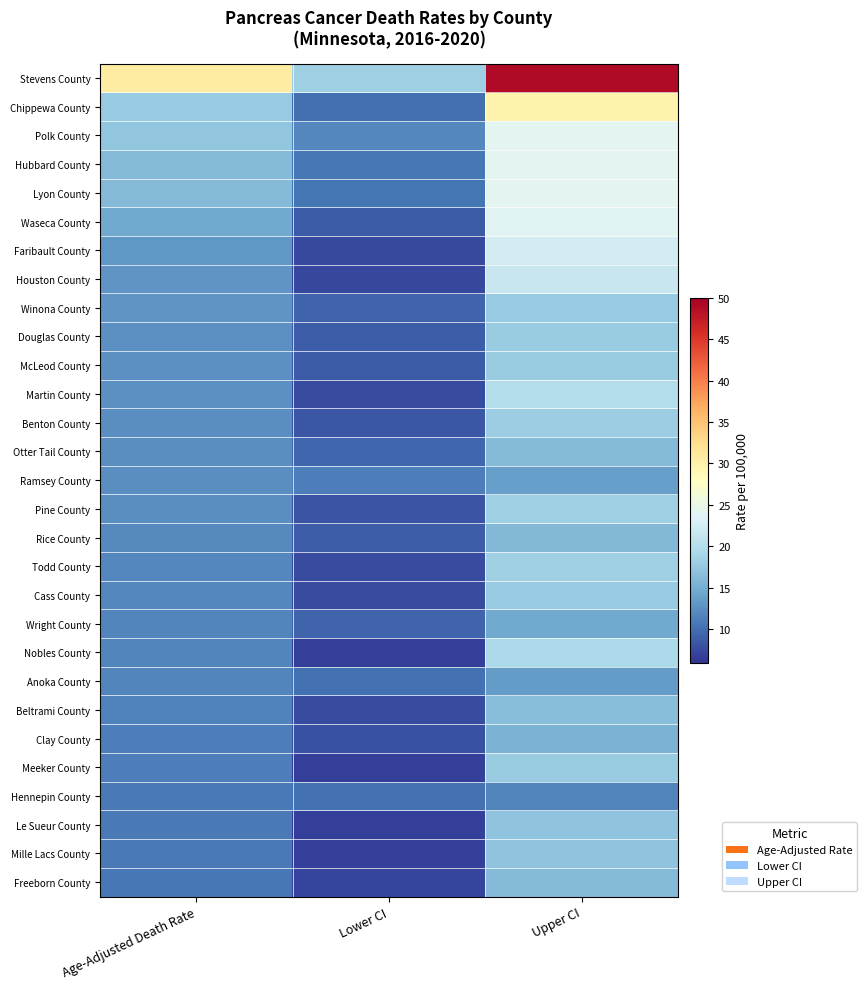

Reading left to right, extract all data points from this chart.

Stevens County: Age-Adjusted Death Rate=30.6	Lower CI=18.3	Upper CI=48.8
Chippewa County: Age-Adjusted Death Rate=17.7	Lower CI=10.1	Upper CI=29.7
Polk County: Age-Adjusted Death Rate=17.2	Lower CI=11.9	Upper CI=24.1
Hubbard County: Age-Adjusted Death Rate=16.2	Lower CI=10.8	Upper CI=24.1
Lyon County: Age-Adjusted Death Rate=16.2	Lower CI=10.5	Upper CI=24.2
Waseca County: Age-Adjusted Death Rate=14.7	Lower CI=8.6	Upper CI=23.9
Faribault County: Age-Adjusted Death Rate=13.1	Lower CI=7.4	Upper CI=22.6
Houston County: Age-Adjusted Death Rate=12.9	Lower CI=7.3	Upper CI=21.6
Winona County: Age-Adjusted Death Rate=12.9	Lower CI=9.3	Upper CI=17.7
Douglas County: Age-Adjusted Death Rate=12.7	Lower CI=8.9	Upper CI=17.9
McLeod County: Age-Adjusted Death Rate=12.6	Lower CI=8.7	Upper CI=18.0
Martin County: Age-Adjusted Death Rate=12.6	Lower CI=7.7	Upper CI=20.0
Benton County: Age-Adjusted Death Rate=12.5	Lower CI=8.3	Upper CI=18.2
Otter Tail County: Age-Adjusted Death Rate=12.5	Lower CI=9.6	Upper CI=16.2
Ramsey County: Age-Adjusted Death Rate=12.5	Lower CI=11.2	Upper CI=13.8
Pine County: Age-Adjusted Death Rate=12.4	Lower CI=8.2	Upper CI=18.3
Rice County: Age-Adjusted Death Rate=12.1	Lower CI=8.9	Upper CI=16.1
Todd County: Age-Adjusted Death Rate=11.9	Lower CI=7.6	Upper CI=18.3
Cass County: Age-Adjusted Death Rate=11.9	Lower CI=7.7	Upper CI=17.8
Wright County: Age-Adjusted Death Rate=11.8	Lower CI=9.4	Upper CI=14.7
Nobles County: Age-Adjusted Death Rate=11.8	Lower CI=6.8	Upper CI=19.4
Anoka County: Age-Adjusted Death Rate=11.7	Lower CI=10.2	Upper CI=13.4
Beltrami County: Age-Adjusted Death Rate=11.5	Lower CI=7.7	Upper CI=16.6
Clay County: Age-Adjusted Death Rate=11.2	Lower CI=7.9	Upper CI=15.5
Meeker County: Age-Adjusted Death Rate=11.2	Lower CI=6.7	Upper CI=18.0
Hennepin County: Age-Adjusted Death Rate=10.9	Lower CI=10.2	Upper CI=11.8
Le Sueur County: Age-Adjusted Death Rate=10.9	Lower CI=6.7	Upper CI=17.0
Mille Lacs County: Age-Adjusted Death Rate=10.9	Lower CI=6.7	Upper CI=17.0
Freeborn County: Age-Adjusted Death Rate=10.8	Lower CI=7.1	Upper CI=16.3